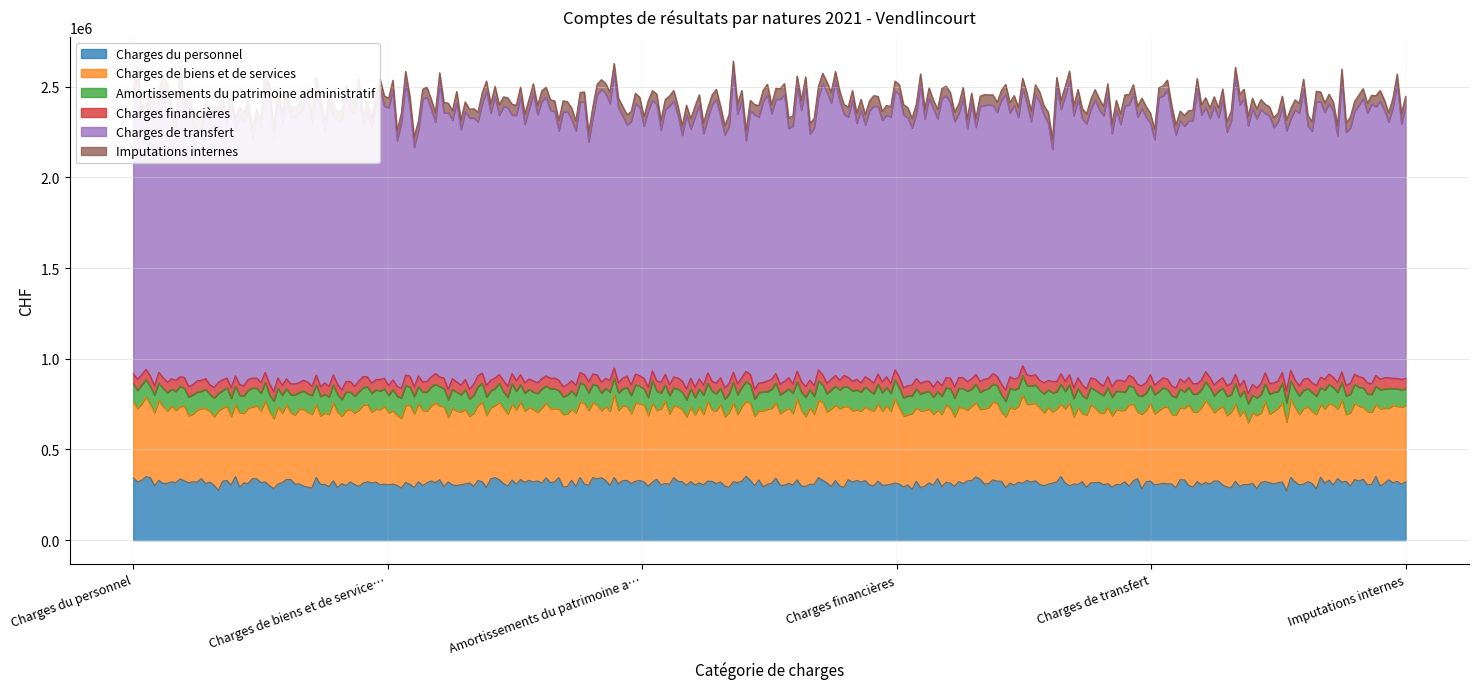

Reading left to right, list all the values displayed in this chart.

Charges du personnel=314902.2	Charges de biens et de services=409134.8	Amortissements du patrimoine administratif=101119.0	Charges financières=57204.0	Charges de transfert=1483052.6	Imputations internes=55138.1